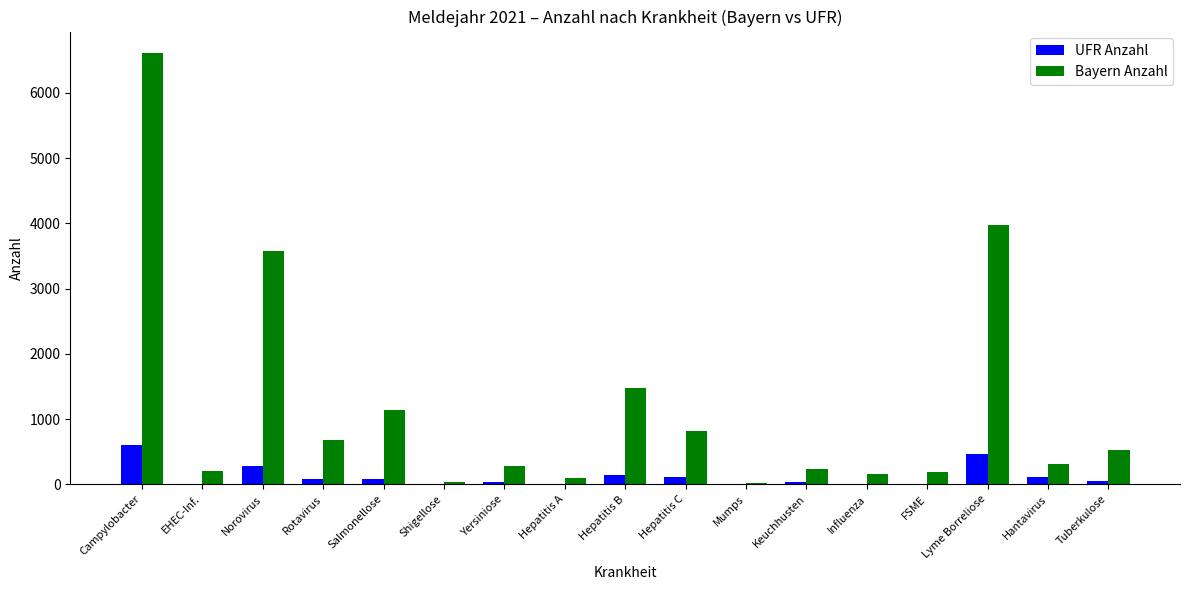

Where is Bayern Anzahl nearest to the value 3312?

Norovirus